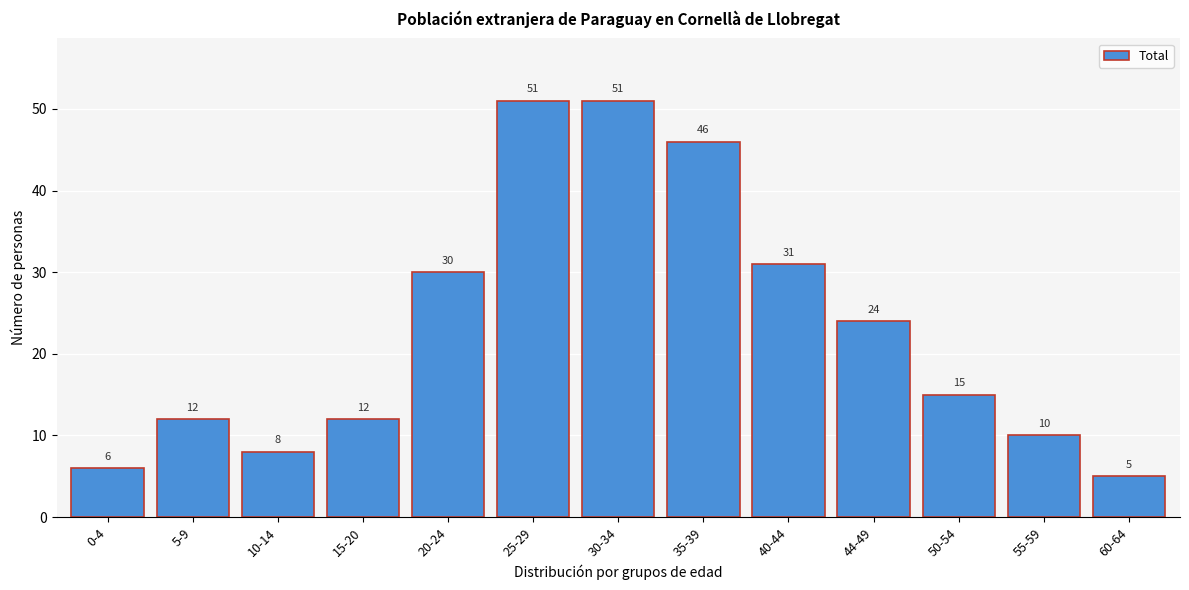

Reading left to right, transcribe all the data shown in this chart.

0-4=6	5-9=12	10-14=8	15-20=12	20-24=30	25-29=51	30-34=51	35-39=46	40-44=31	44-49=24	50-54=15	55-59=10	60-64=5